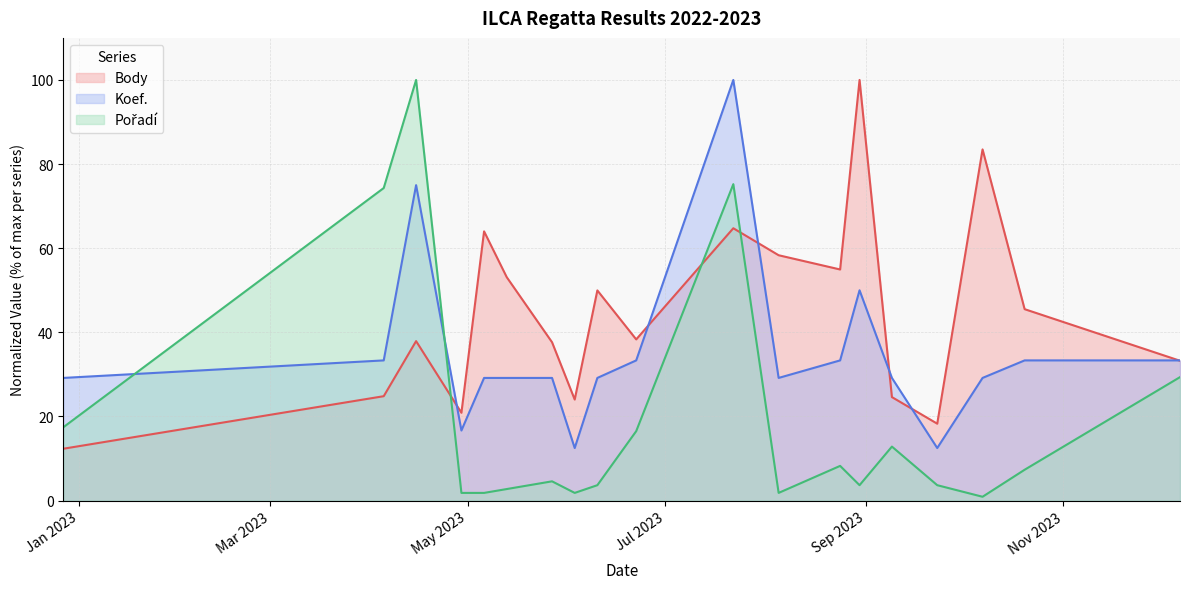

What is the difference between the Pořadí values at 2023-06-03 and 2023-09-23?

1.8